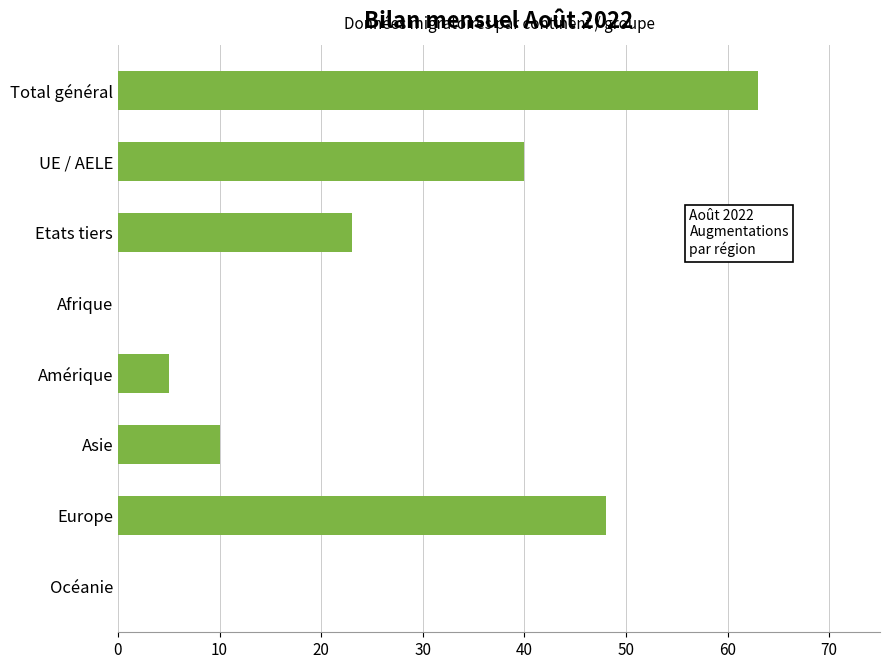

At which label is the value closest to 31?

Etats tiers